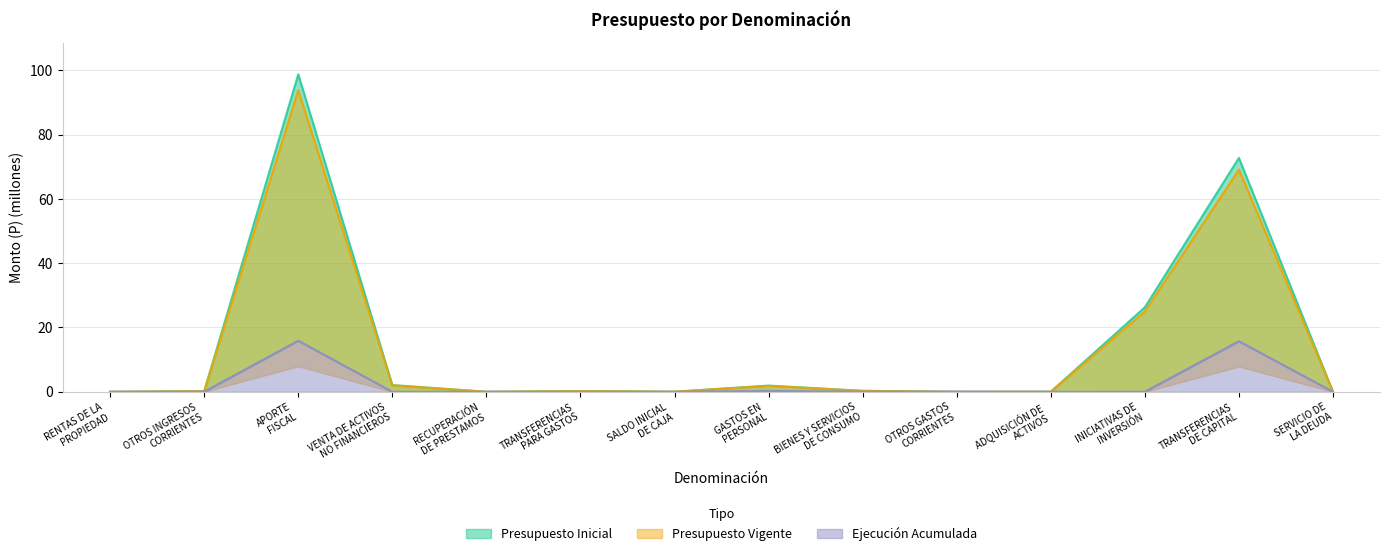

True or false: Presupuesto Vigente has more than 0 points higher than both neighbors.

True